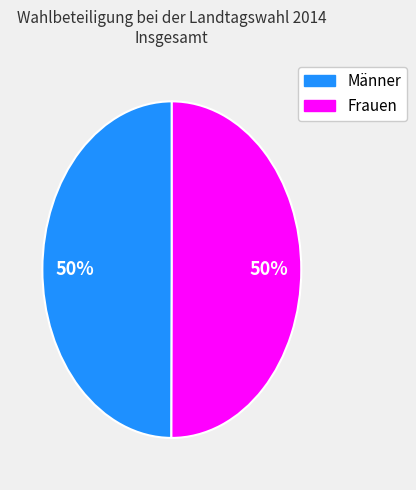

Combined, do Frauen and Männer account for over 50%?

Yes